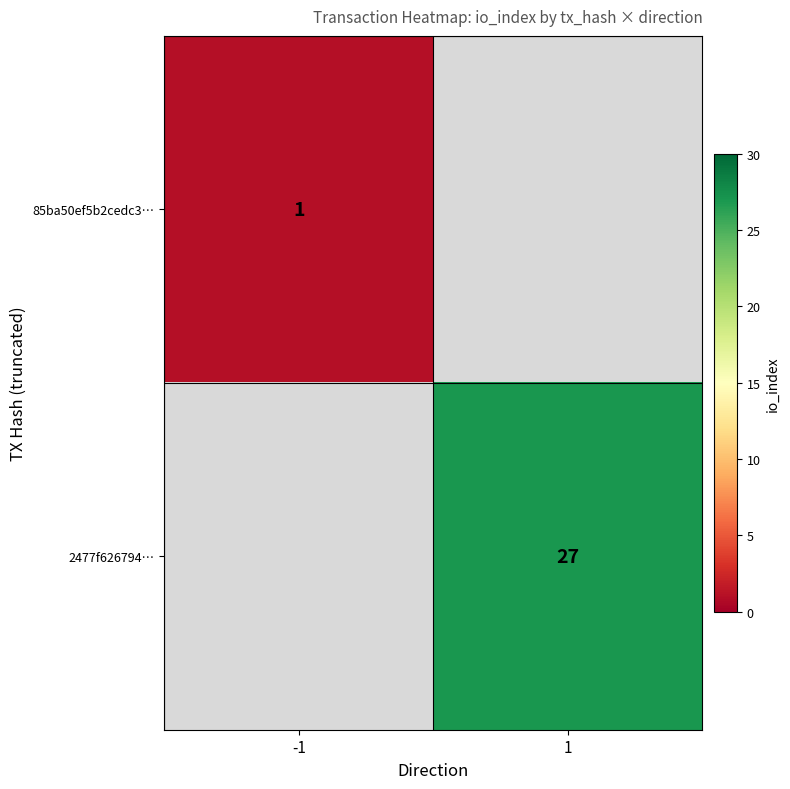

Is the value of 2477f626794… at 1 greater than the value of 85ba50ef5b2cedc3… at -1?

Yes